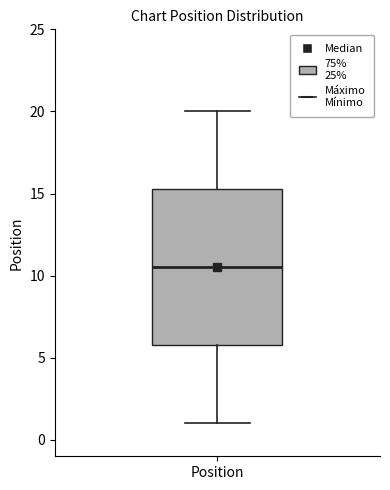

Where does the median line of the box for Position sit on the y-axis? The values are not printed on the chart, so give them approximately, as read against the axis.

10.5